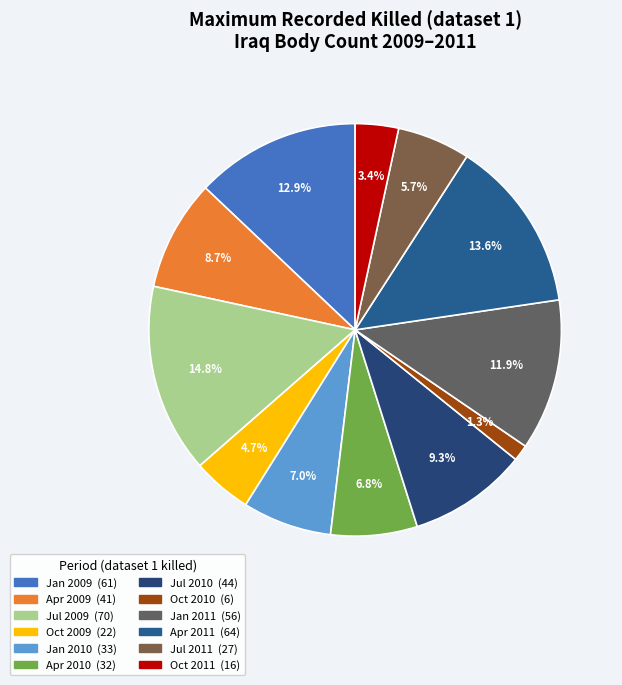

What percentage is the Jul 2009 slice, to the nearest percent?

15%